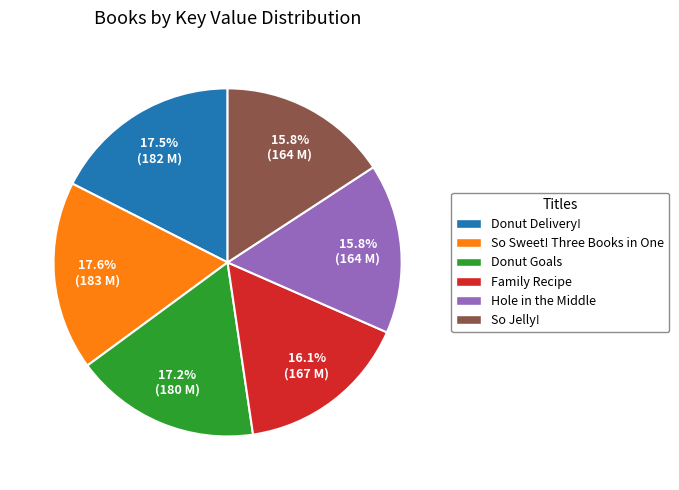

To the nearest percent, what is the average slice percentage?

17%